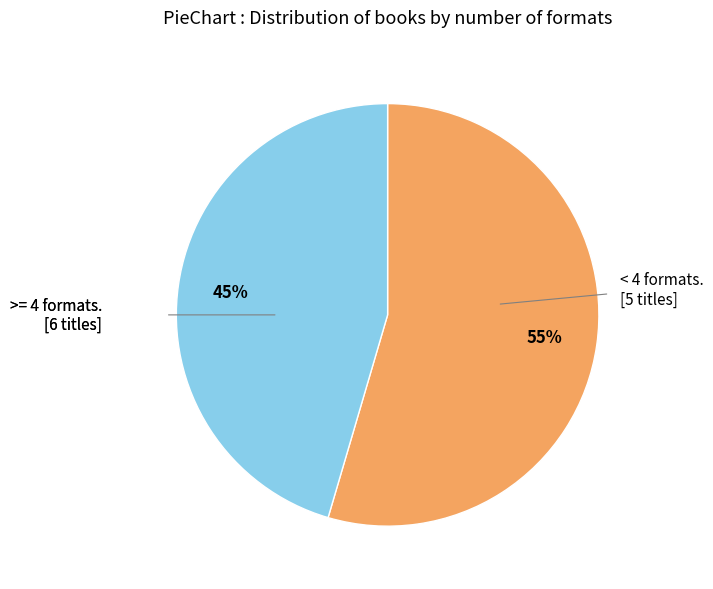

Is there any slice that represents more than half of the pie?

Yes